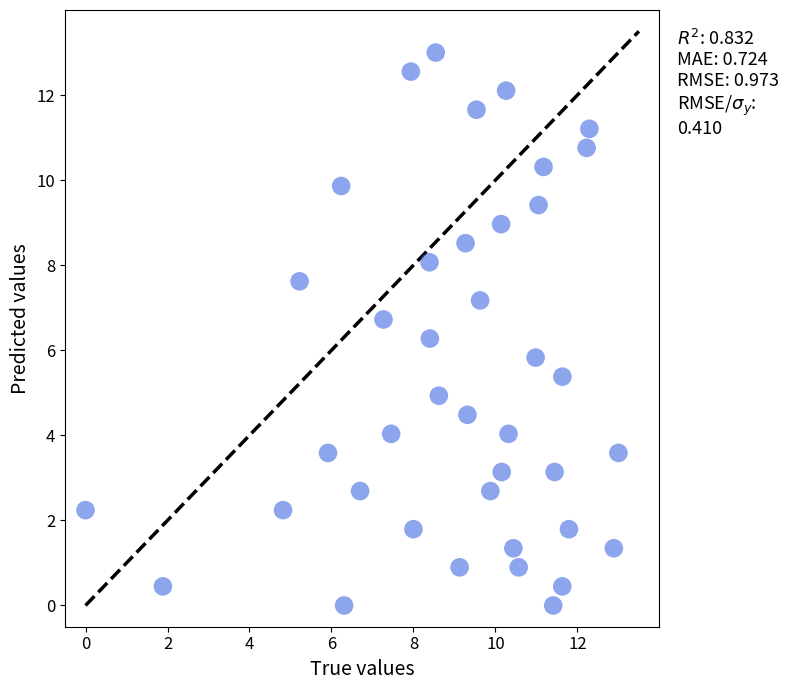

What is the range of Y values (max minus min)?

13.0